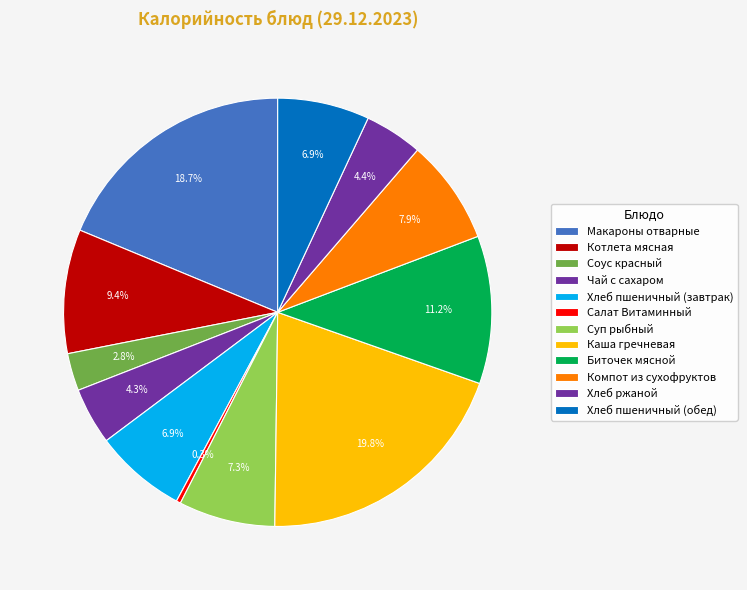

How many slices are in this pie chart?

12